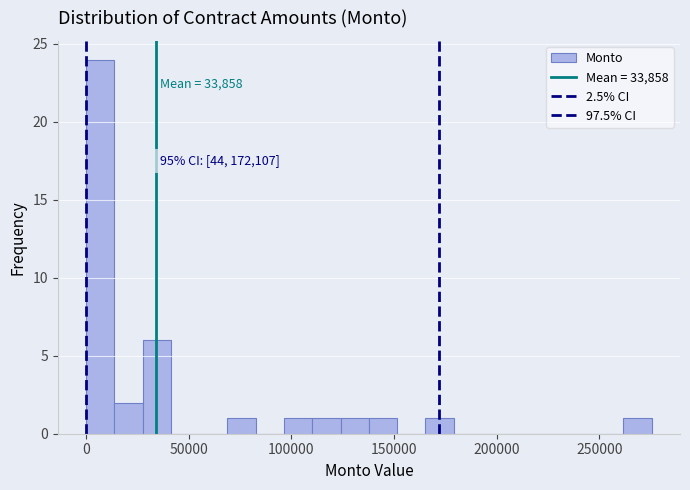

Around what value on the x-axis is the tallest bar? Give the approximate position of its centre, as read against the axis.

5000